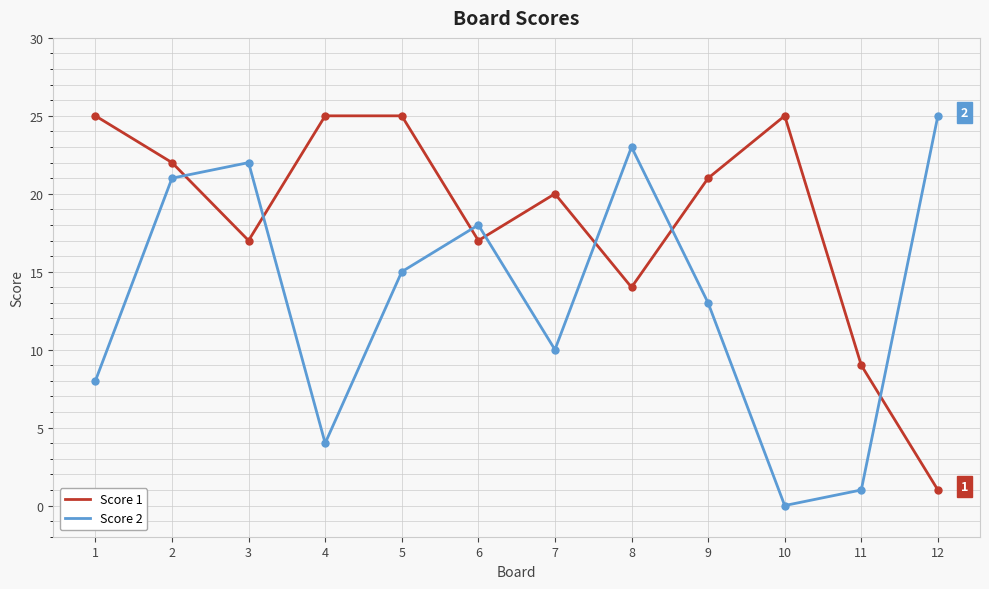

At 12, list the series in order from largest to smallest.

Score 2, Score 1